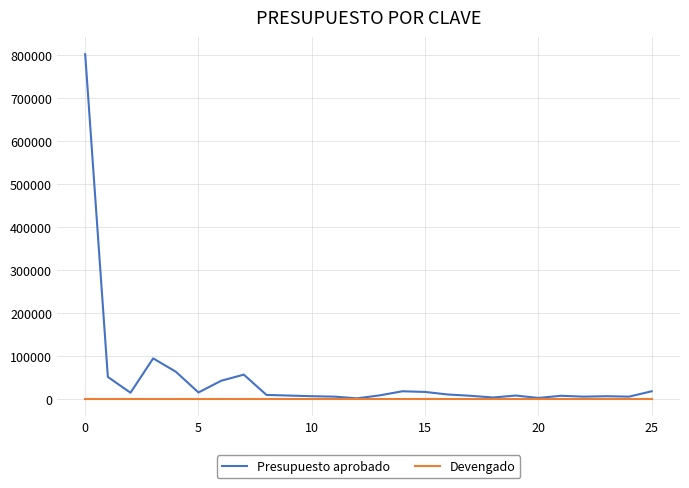

Which series has the widest spread of values?

Presupuesto aprobado